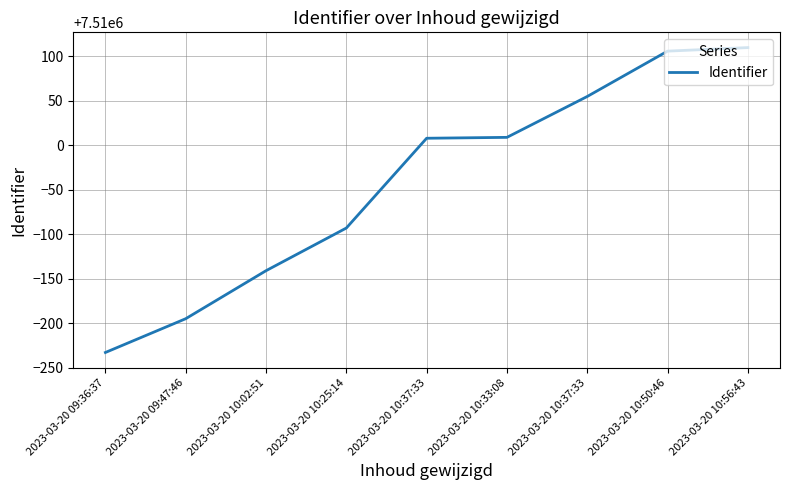

Reading right to left, transcribe all the data shown in this chart.

2023-03-20 10:56:43=7510110	2023-03-20 10:50:46=7510106	2023-03-20 10:37:33=7510055	2023-03-20 10:33:08=7510009	2023-03-20 10:37:33=7510008	2023-03-20 10:25:14=7509907	2023-03-20 10:02:51=7509859	2023-03-20 09:47:46=7509805	2023-03-20 09:36:37=7509767